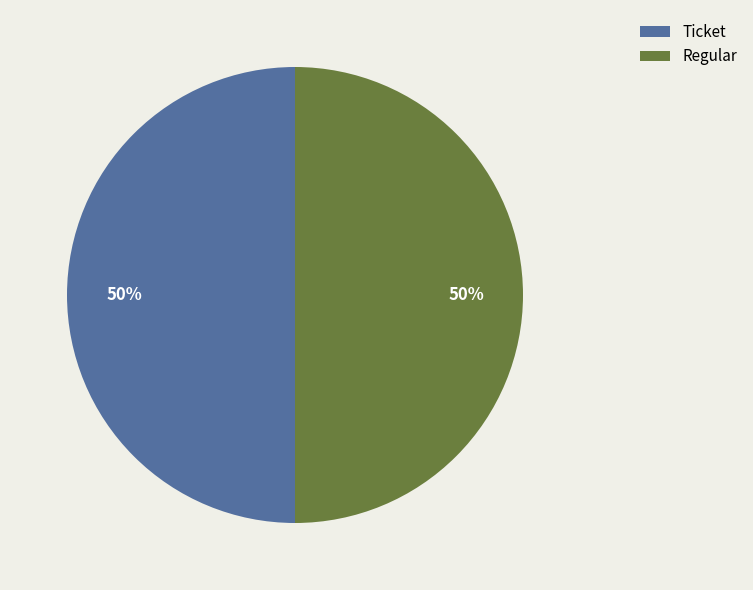

Is it true that Ticket is 42% of the pie?

False